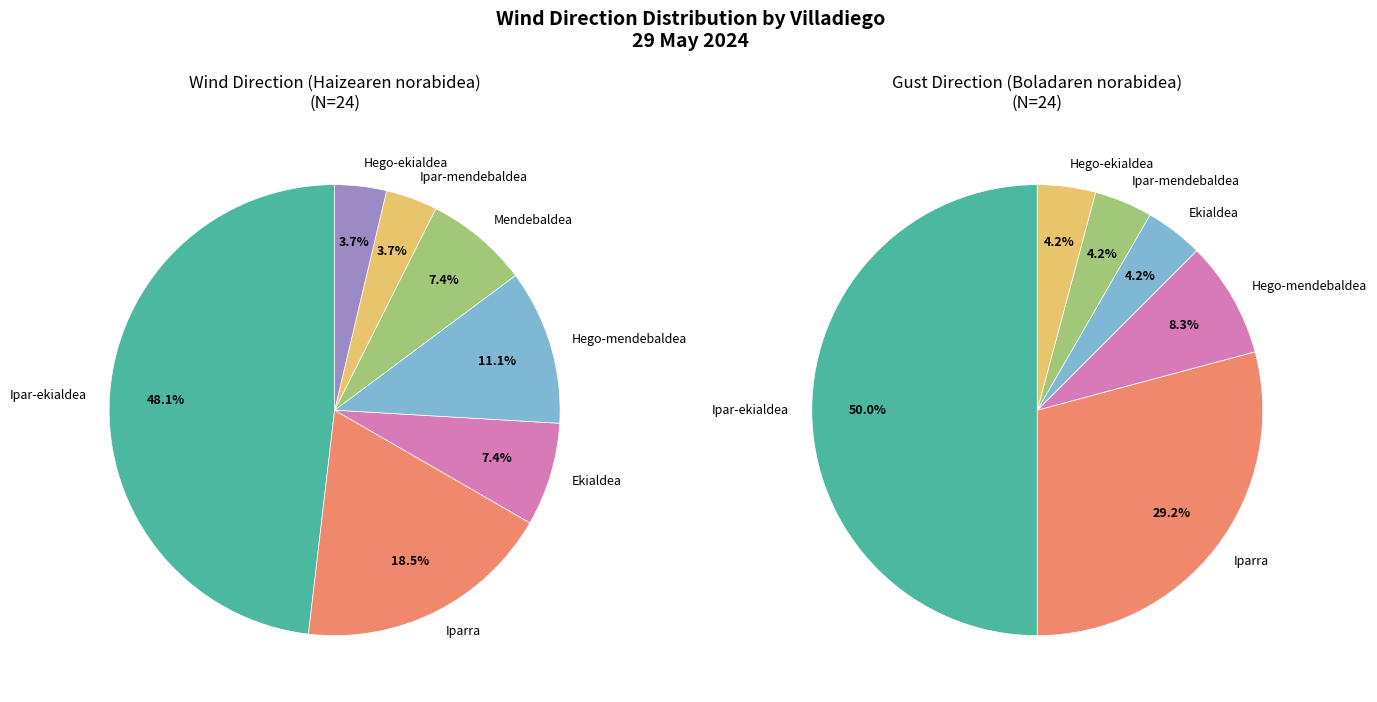

Does Iparra represent more than half of the total?

No